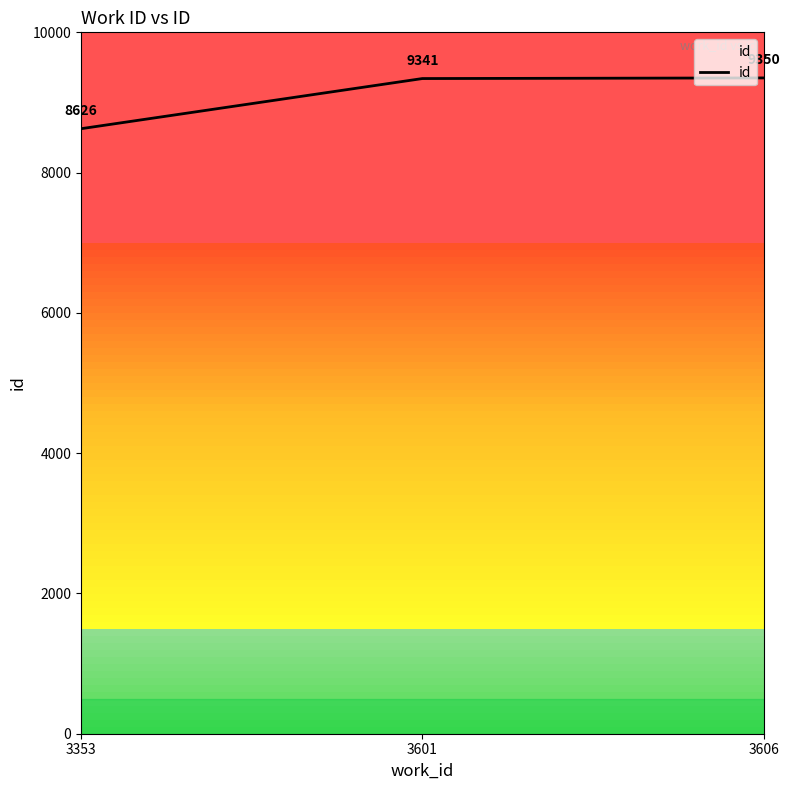

Between 3601 and 3353, which is larger?

3601